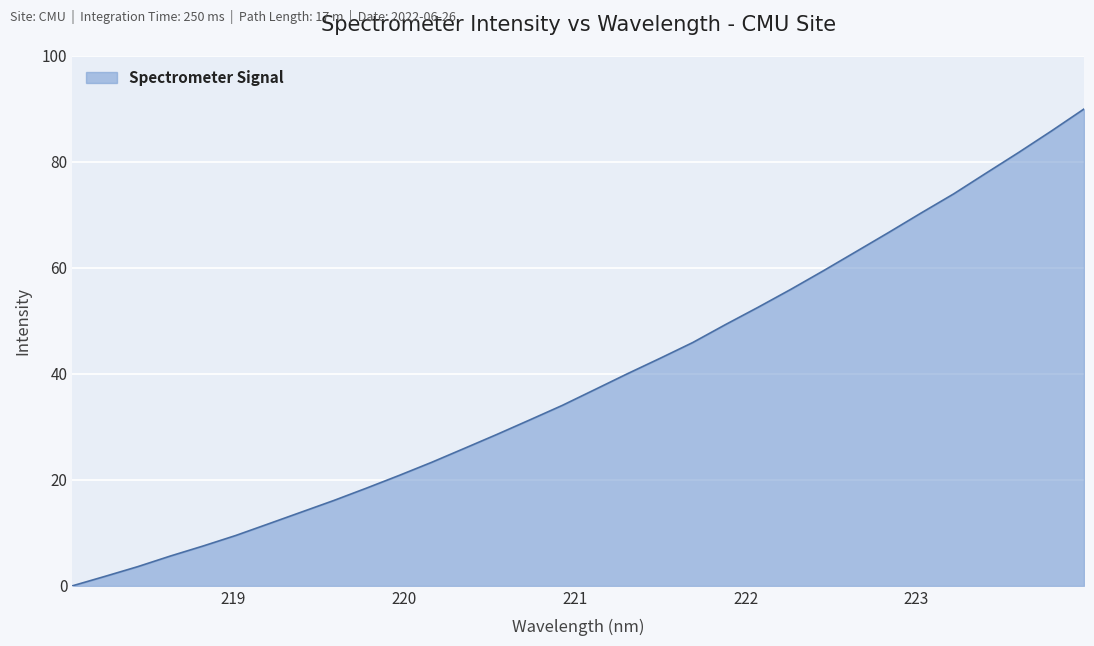

What is the difference between the maximum and minimum values?

90.0